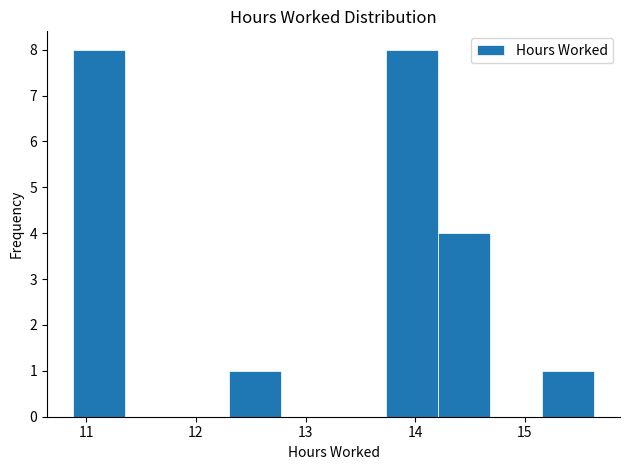

Reading left to right, transcribe this chart: for each bar, give the range it covers on the x-axis and its height. Neither the bar edges nor the heights are printed on the chart, so give them approximately, as read against the axes.

10.9 to 11.4: 8
11.4 to 11.8: 0
11.8 to 12.3: 0
12.3 to 12.8: 1
12.8 to 13.3: 0
13.3 to 13.7: 0
13.7 to 14.2: 8
14.2 to 14.7: 4
14.7 to 15.2: 0
15.2 to 15.6: 1